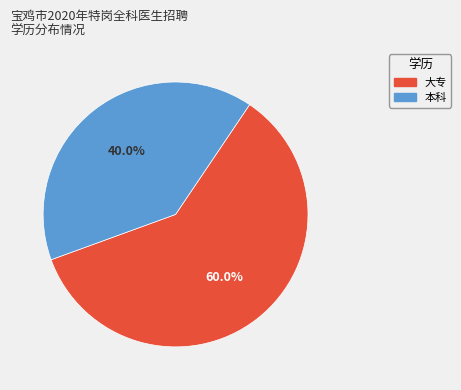

Which slice is the smallest?

本科